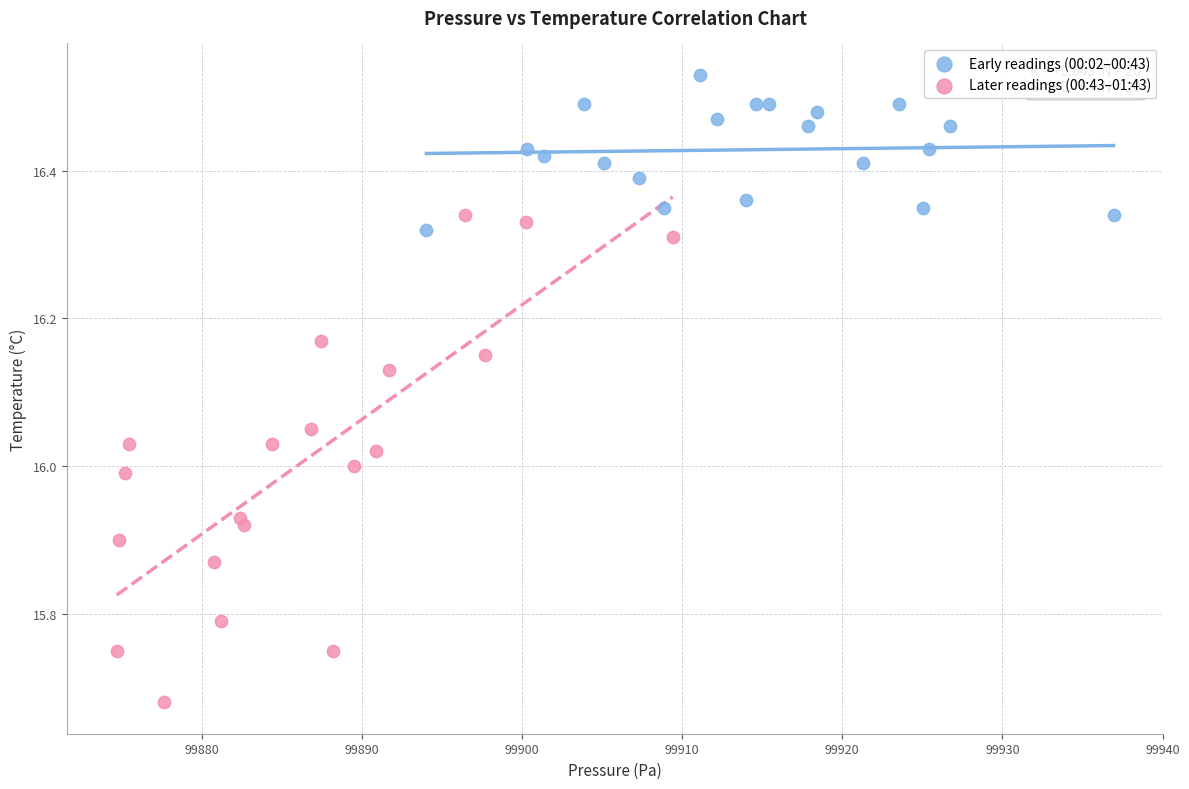

Which series contains the lowest Y value?

Later readings (00:43–01:43)